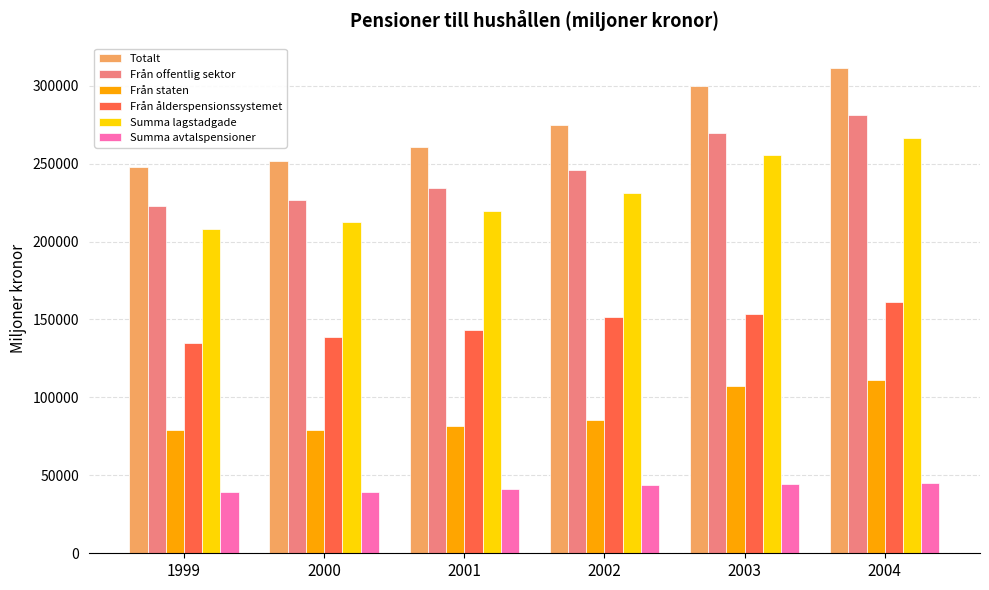

At 2004, list the series in order from largest to smallest.

Totalt, Från offentlig sektor, Summa lagstadgade, Från ålderspensionssystemet, Från staten, Summa avtalspensioner